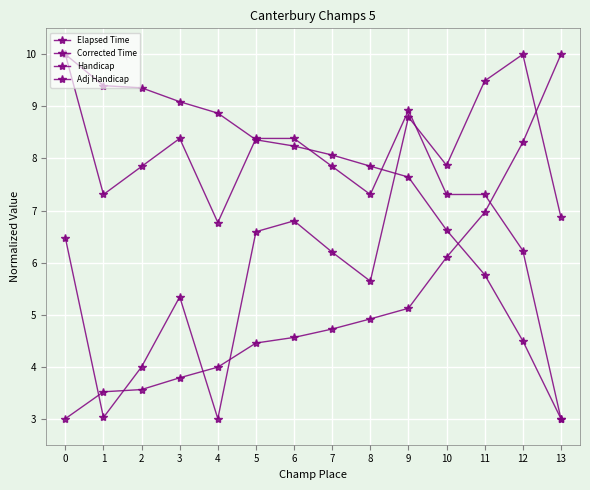

Between which two adjacent categories do Adj Handicap and Handicap first intersect?

4 and 5